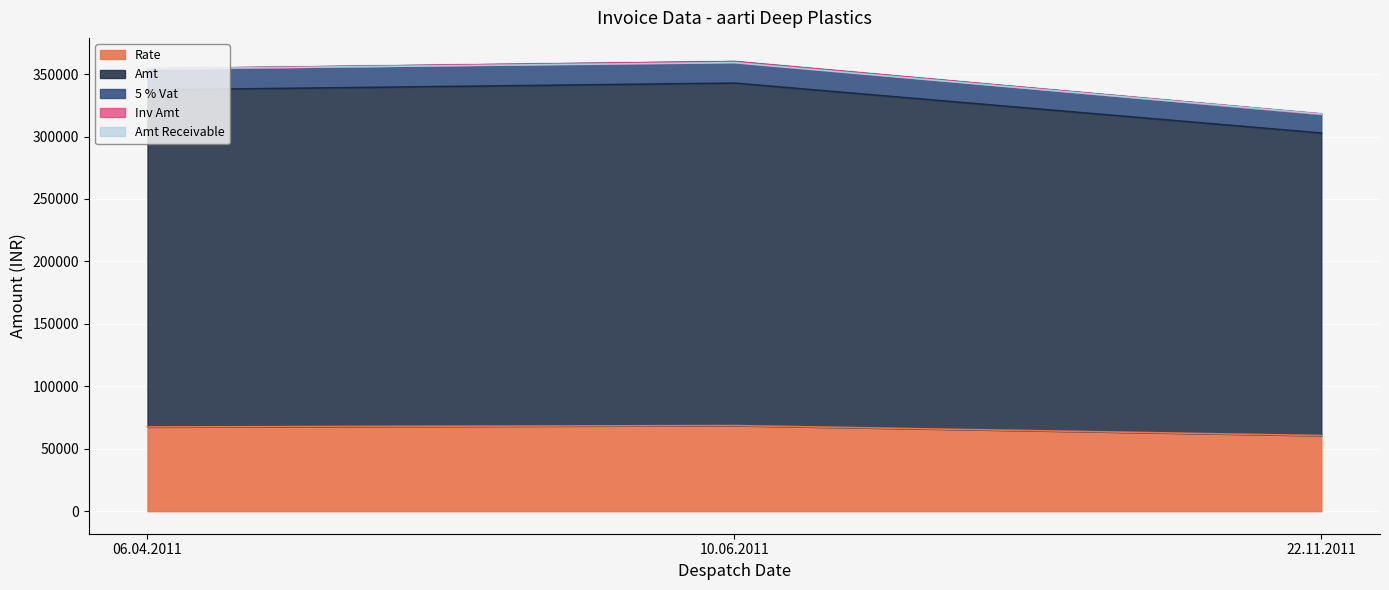

What is the difference between the maximum and minimum values in the 5 % Vat series?

41982.9